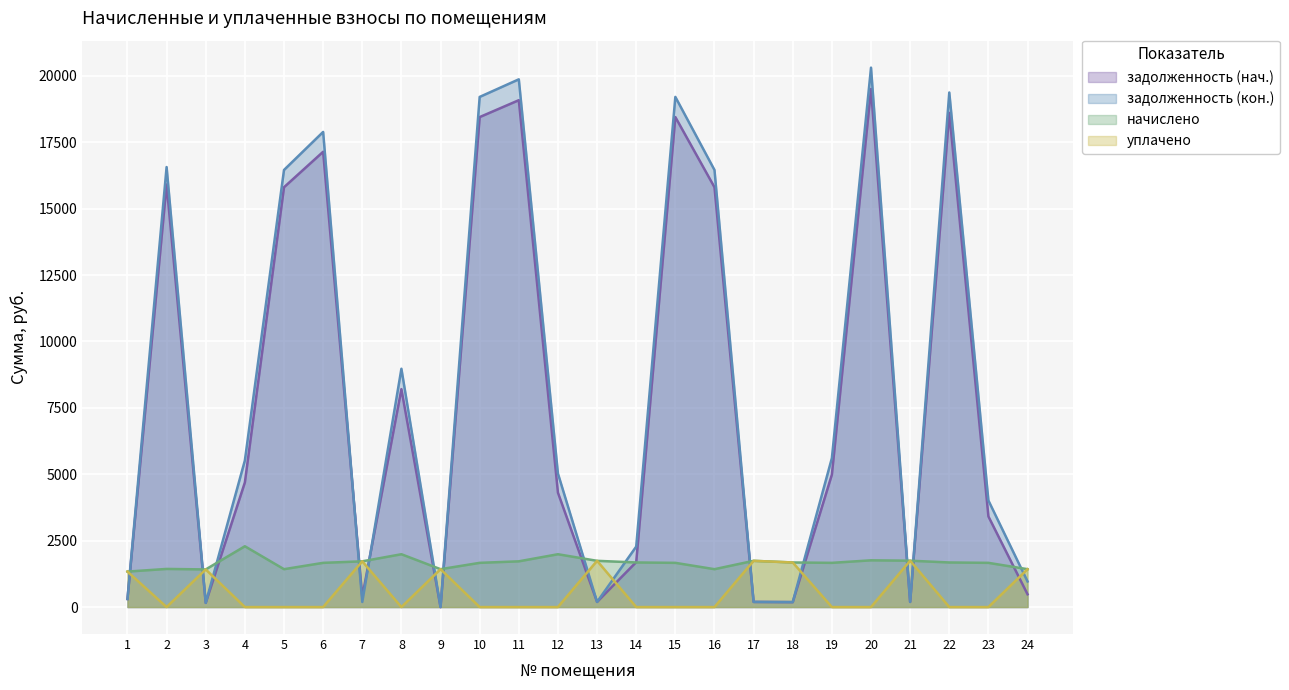

At which label does уплачено reach its minimum?

2